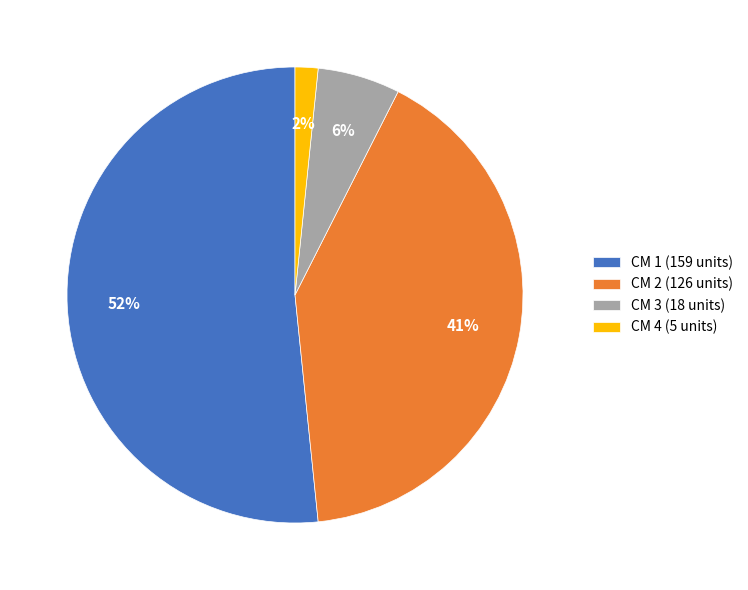

How many slices are in this pie chart?

4